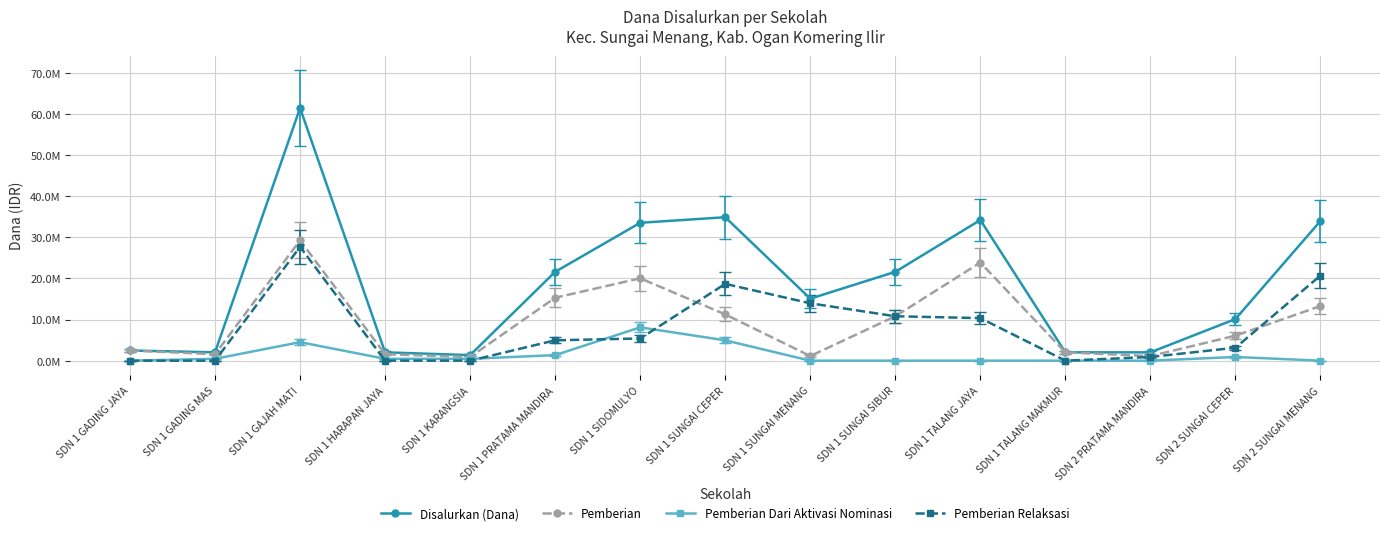

What is the total value across all series at SDN 1 SUNGAI SIBUR?

43.2